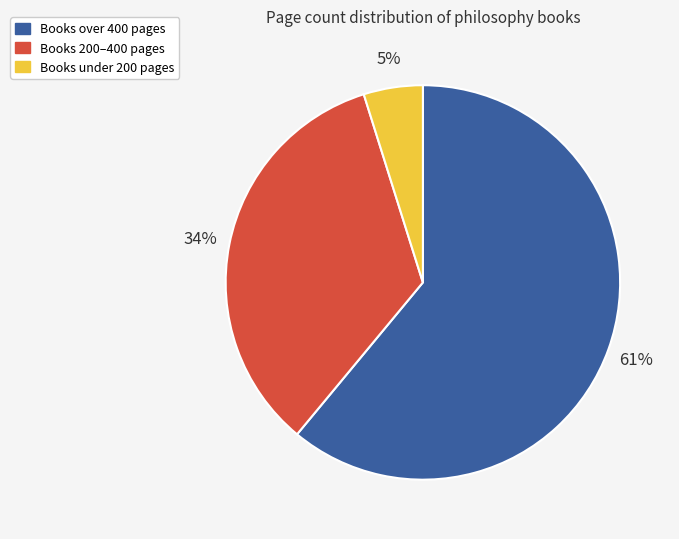

Do Books 200–400 pages and Books under 200 pages together represent more than half of the pie?

No